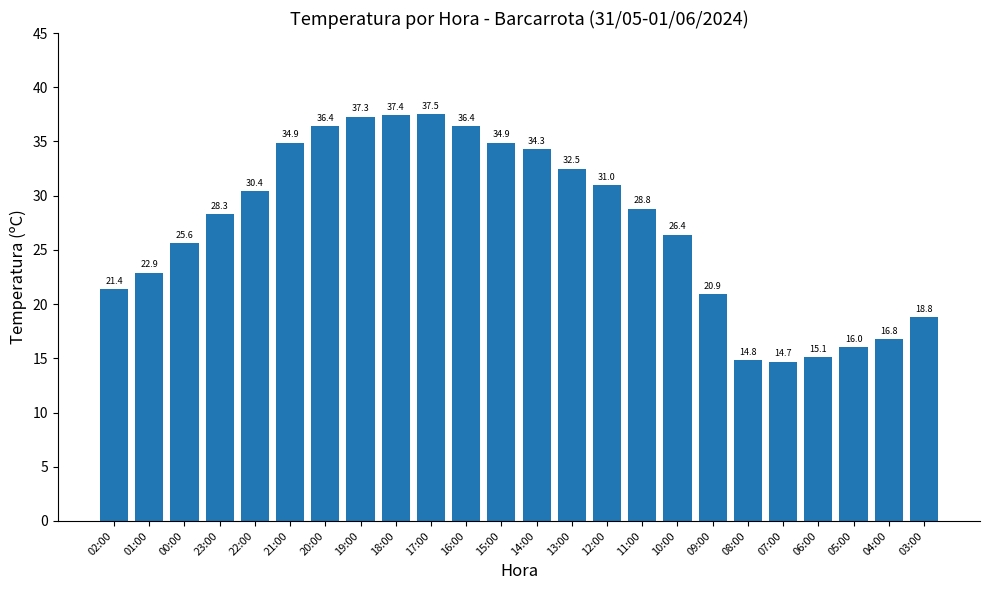

What is the label of the 21st bar from the right?

23:00